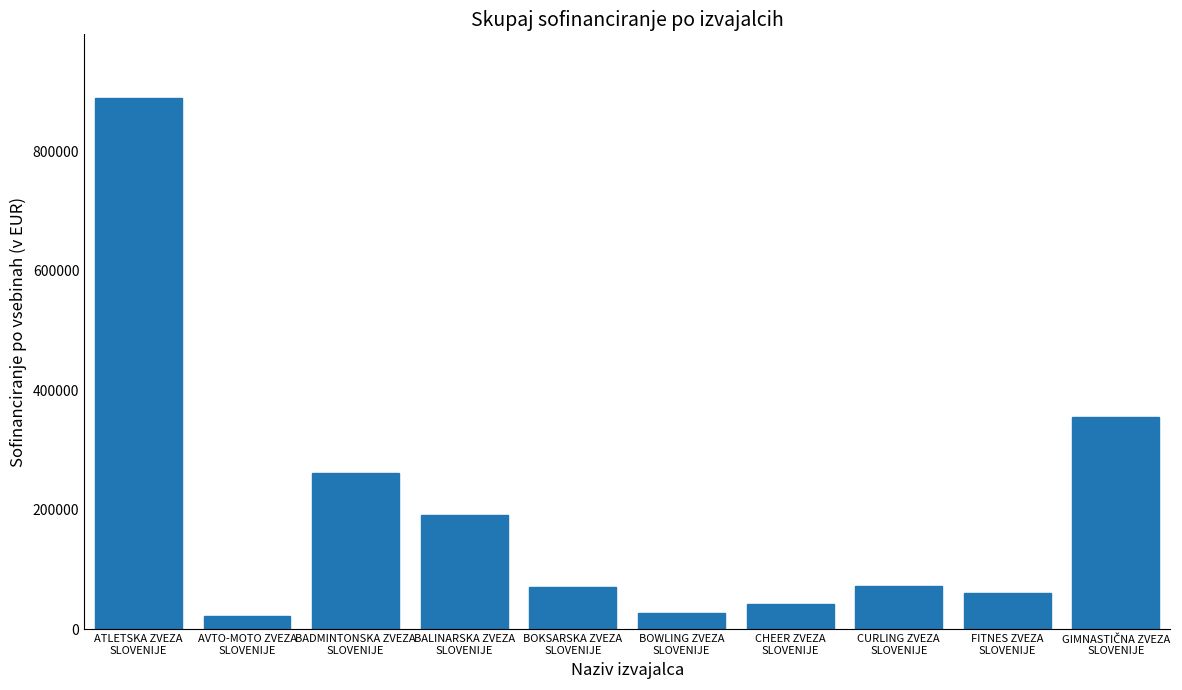

The chart shows a value of 262012.6 at BADMINTONSKA ZVEZA
SLOVENIJE. True or false?

True